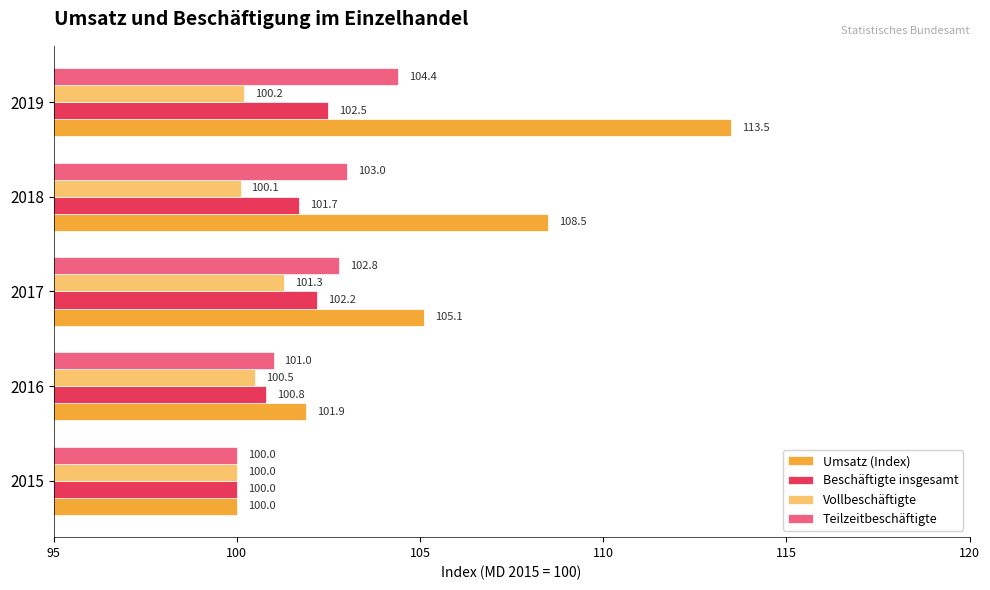

At which label is Umsatz (Index) closest to 106?

2017